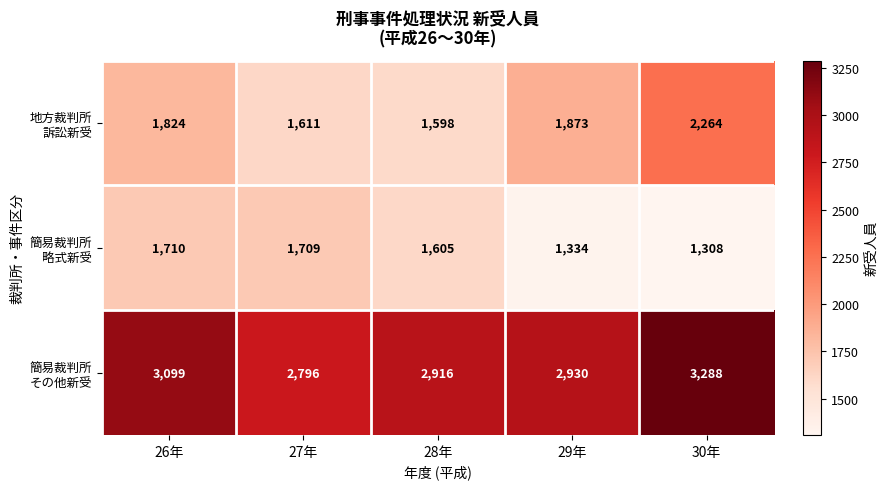

What is the spread (max minus min) of values at 26年?

1389